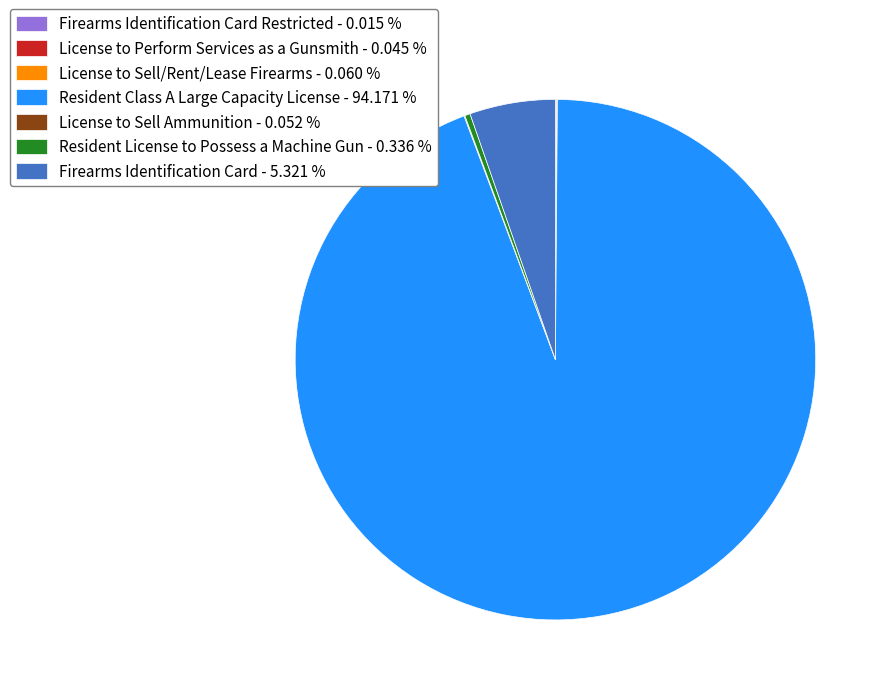

Which slice is the largest?

Resident Class A Large Capacity License - 94.171 %